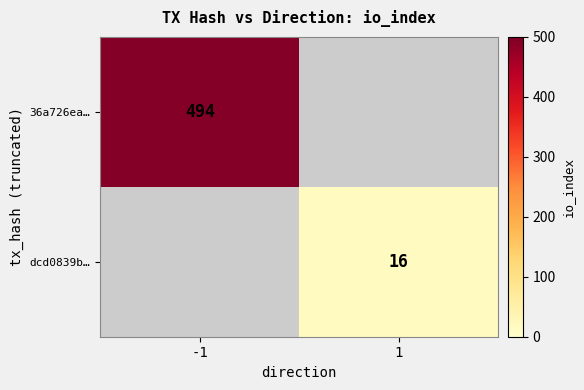

At which category does the chart reach its peak across all series?

-1